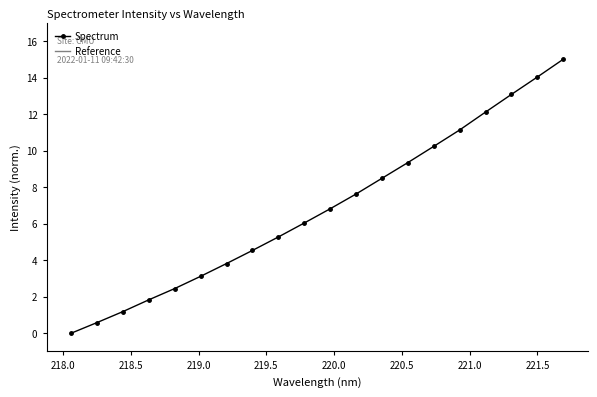

Does the chart have visible grid lines?

No